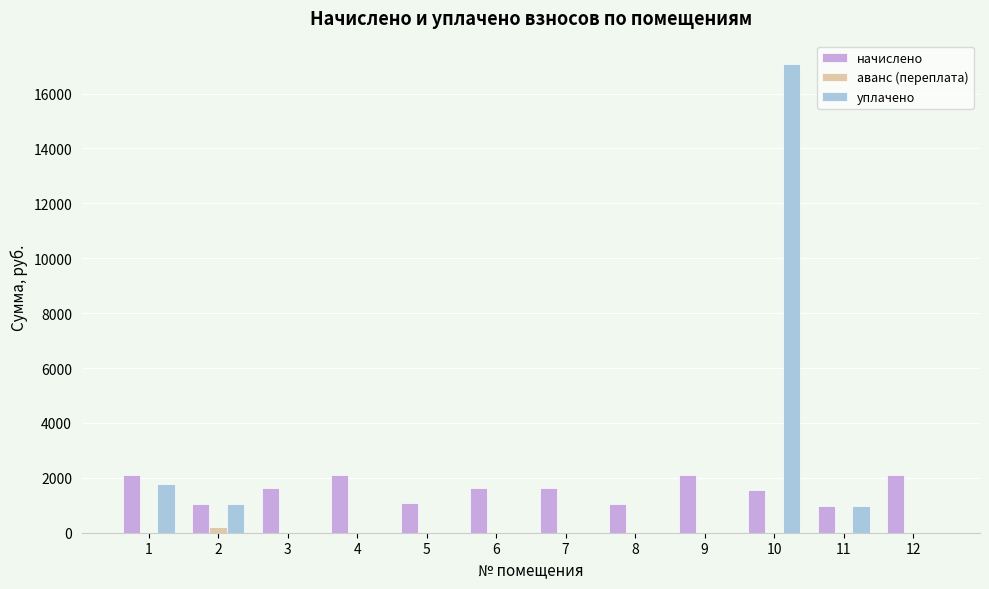

What is the average value of the начислено series?

1587.0